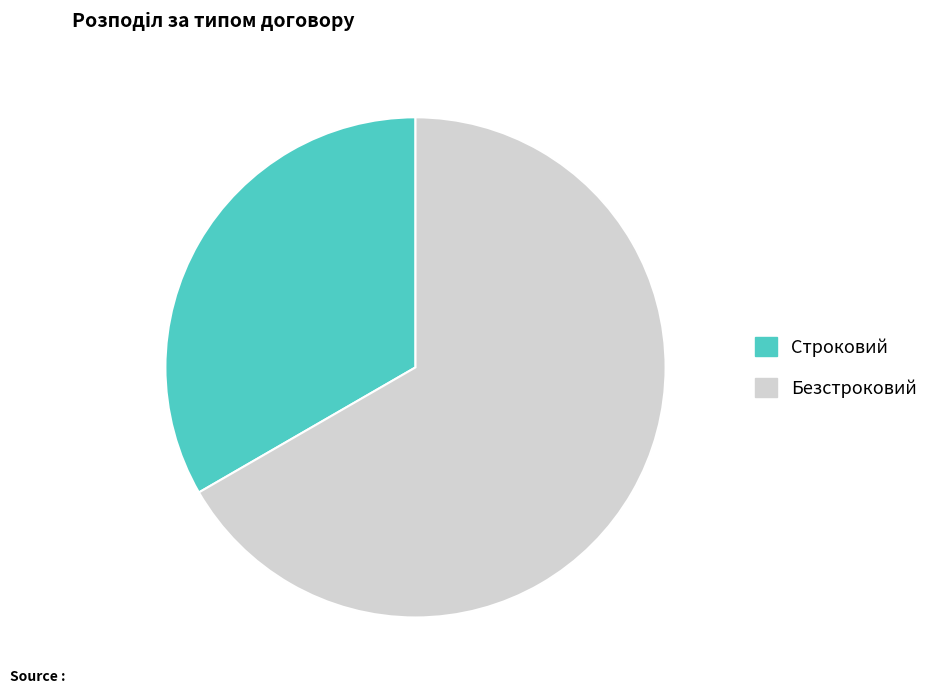

Combined, do Строковий and Безстроковий account for over 50%?

Yes